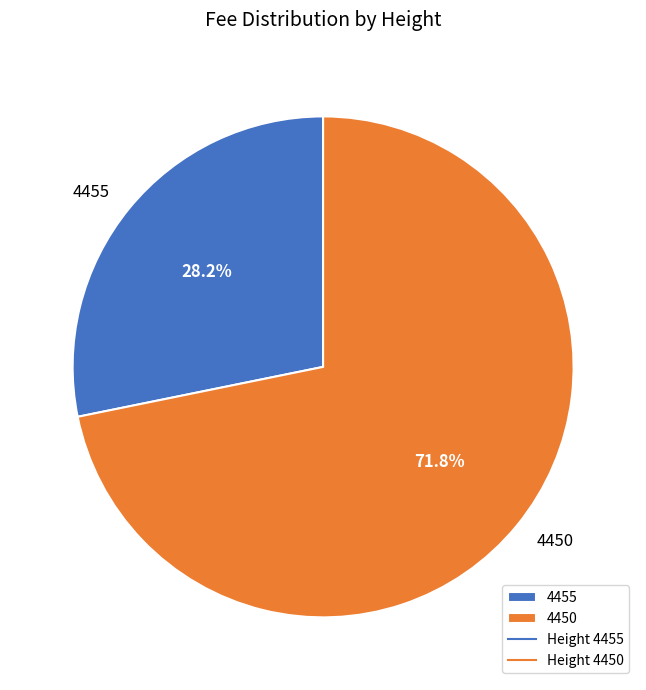

Count the number of slices in the pie.

2